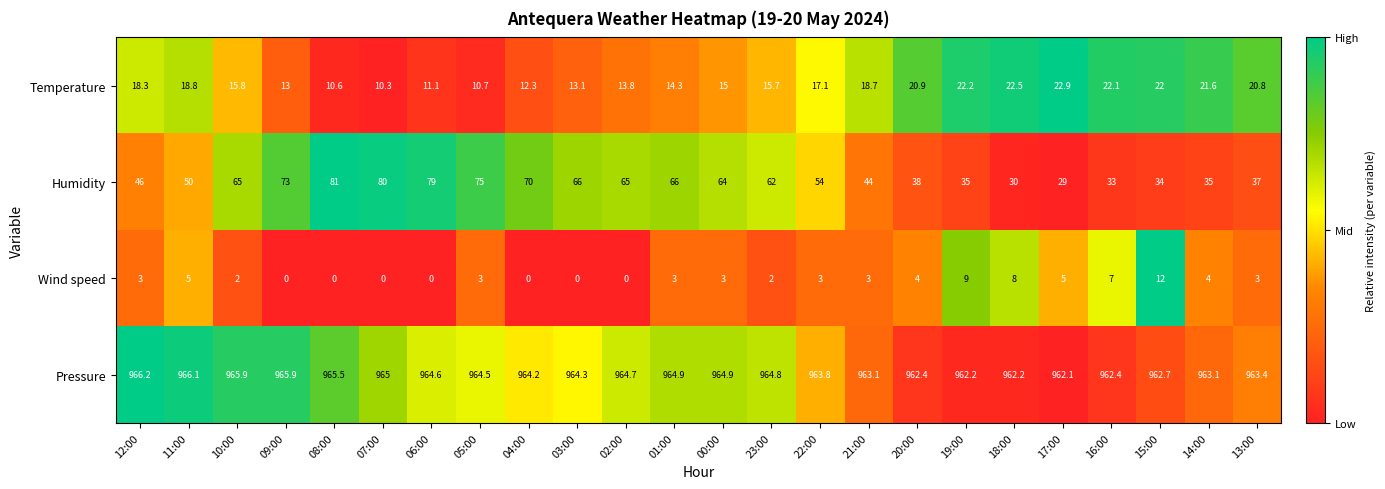

List the series in order of their peak value, highest first.

Pressure, Humidity, Temperature, Wind speed